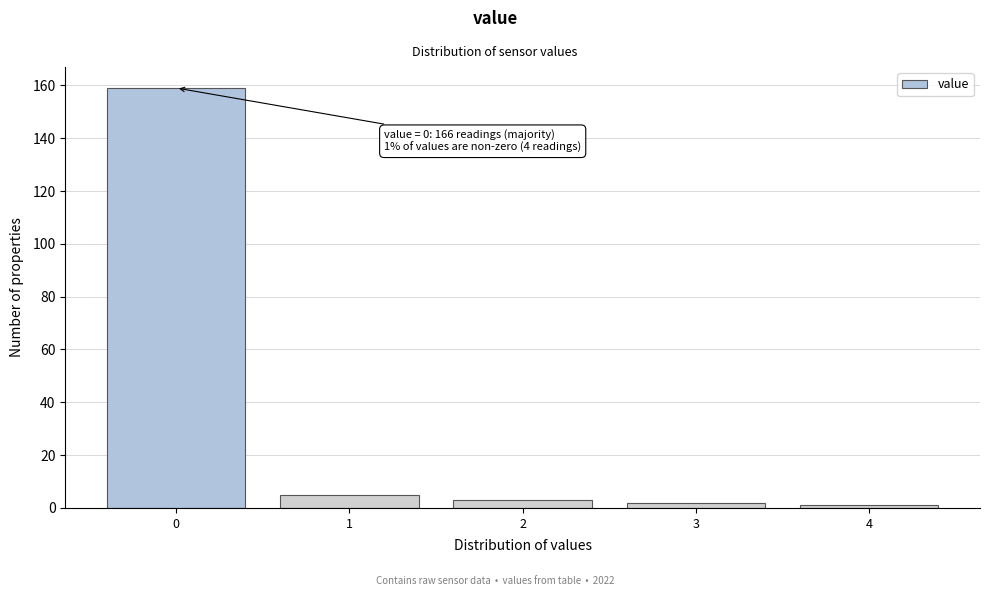

Which range on the x-axis has the tallest bar?

-0.5 to 0.5